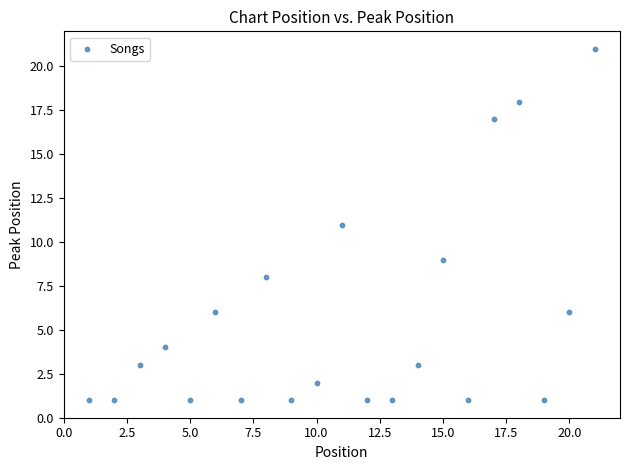

What is the range of X values (max minus min)?

20